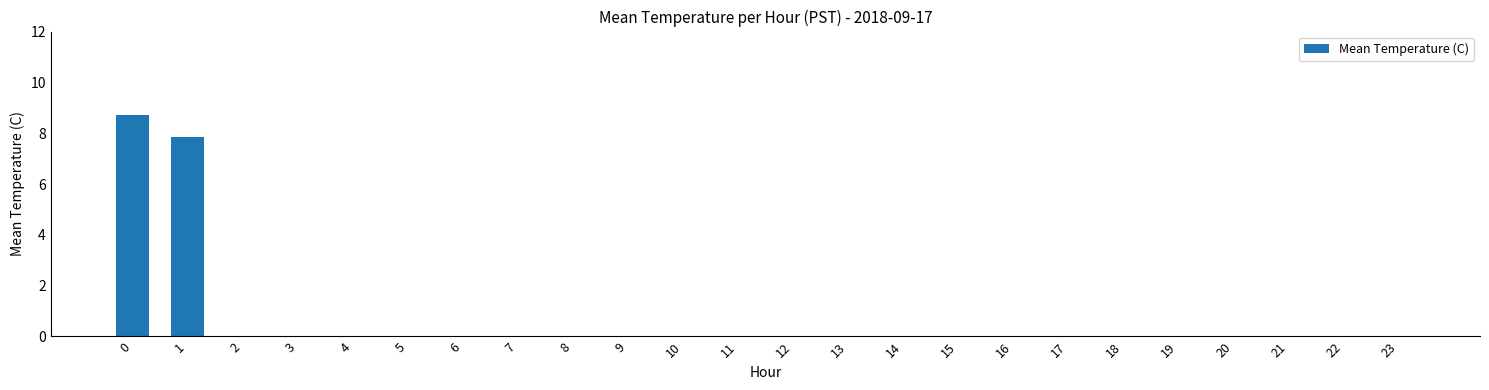

The value at 17 is 0.0. True or false?

True